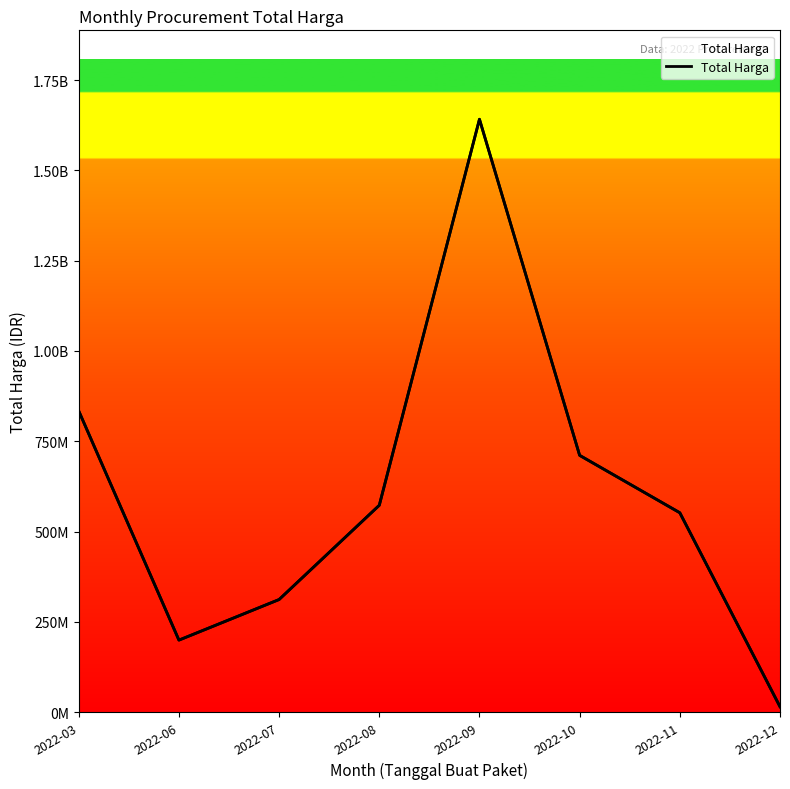

Approximately how many times larger is the value at 2022-09 compared to 2022-12?

111.3